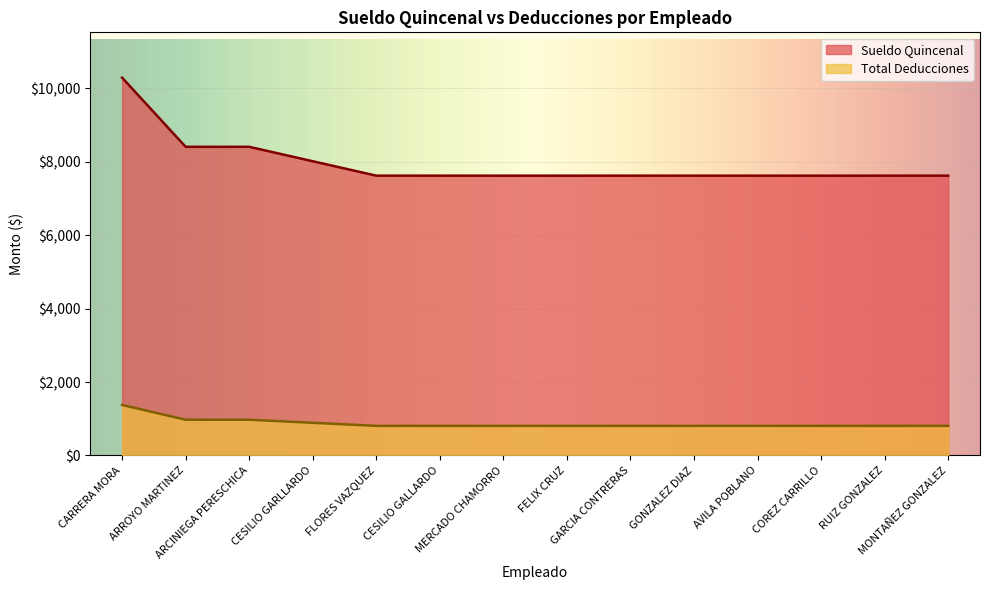

Reading left to right, what are all the values shown in this chart?

Sueldo Quincenal: CARRERA MORA=10293.0	ARROYO MARTINEZ=8409.0	ARCINIEGA PERESCHICA=8409.0	CESILIO GARLLARDO=8016.0	FLORES VAZQUEZ=7623.0	CESILIO GALLARDO=7623.0	MERCADO CHAMORRO=7623.0	FELIX CRUZ=7623.0	GARCIA CONTRERAS=7623.0	GONZALEZ DIAZ=7623.0	AVILA POBLANO=7623.0	COREZ CARRILLO=7623.0	RUIZ GONZALEZ=7623.0	MONTAÑEZ GONZALEZ=7623.0
Total Deducciones: CARRERA MORA=1375.5	ARROYO MARTINEZ=973.1	ARCINIEGA PERESCHICA=973.1	CESILIO GARLLARDO=889.2	FLORES VAZQUEZ=805.9	CESILIO GALLARDO=805.9	MERCADO CHAMORRO=805.9	FELIX CRUZ=805.9	GARCIA CONTRERAS=805.9	GONZALEZ DIAZ=805.9	AVILA POBLANO=805.9	COREZ CARRILLO=805.9	RUIZ GONZALEZ=805.9	MONTAÑEZ GONZALEZ=805.9